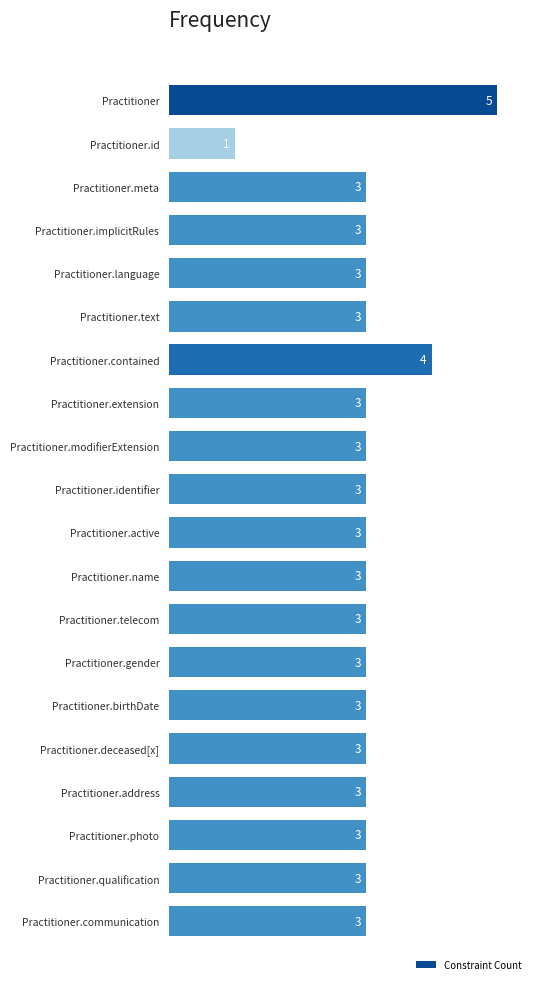

What is the maximum value shown in the chart?

5